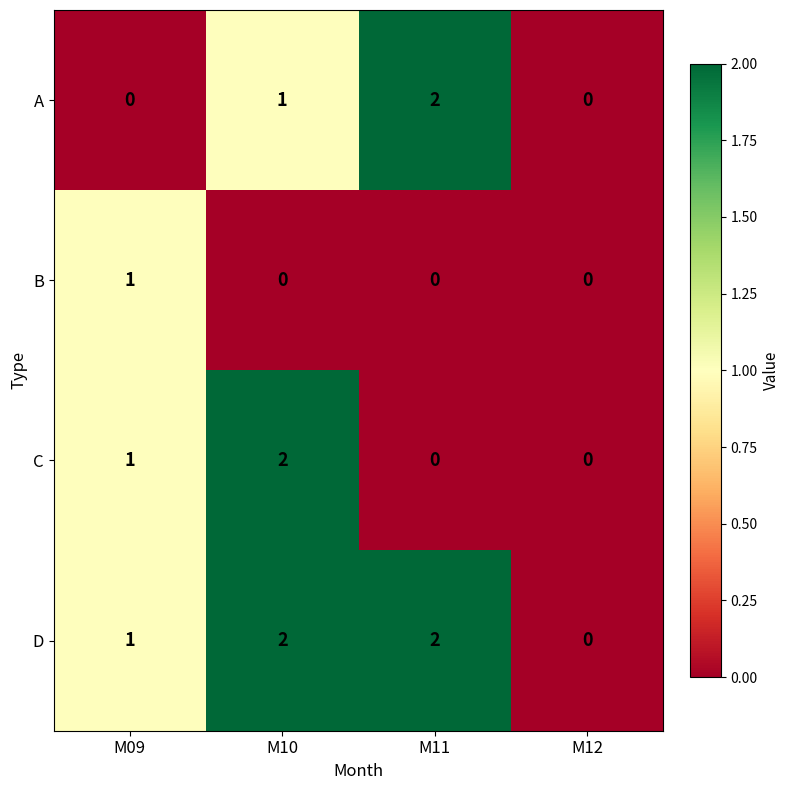

Is the value of B at M10 greater than the value of A at M11?

No